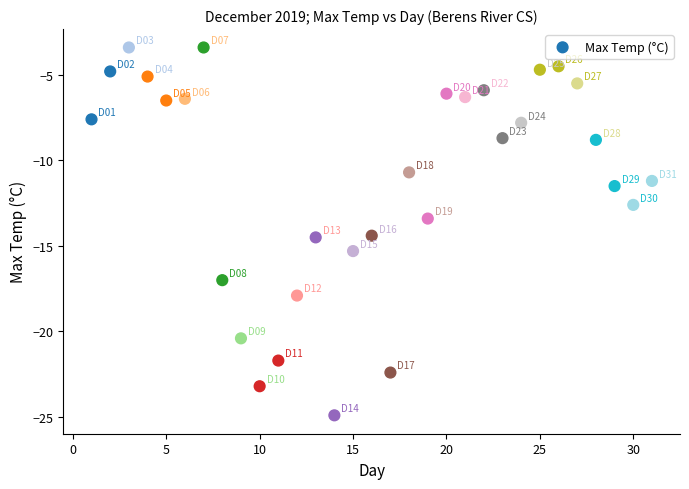

What is the range of Y values (max minus min)?

21.5